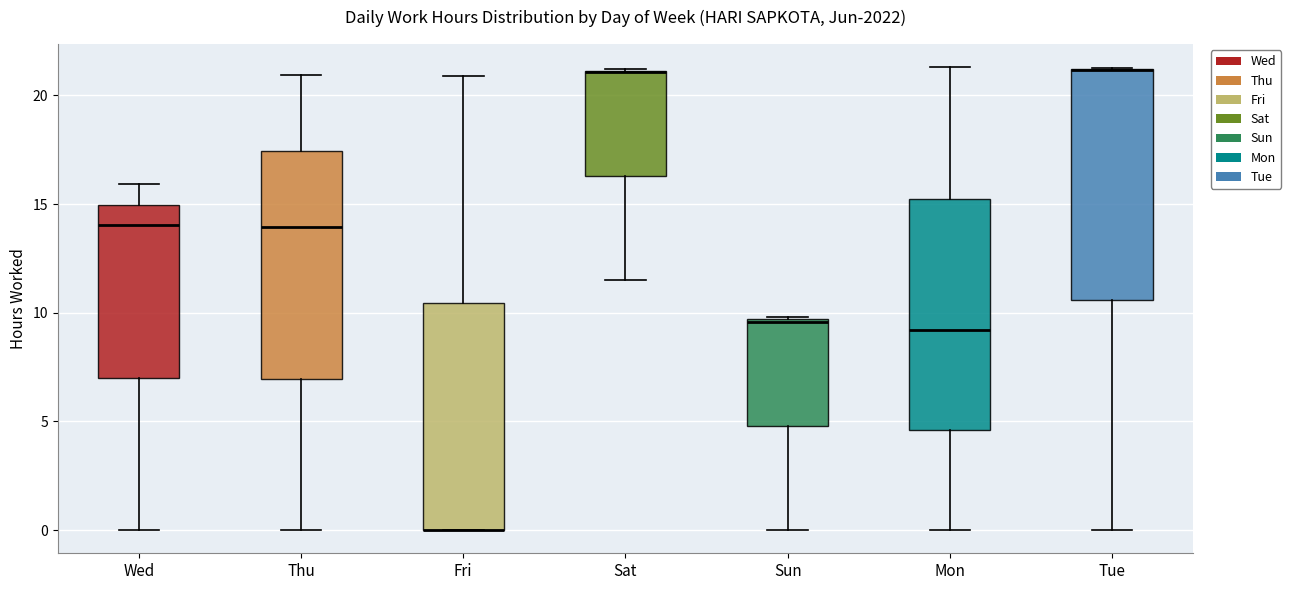

Reading left to right, read every box against the y-axis: the position of its median line, the range the box covers, and the ends of its whiskers. The values are not printed on the chart, so give them approximately, as read against the axis.

Wed: median 14.0, box 7.0 to 15.0, whiskers 0.0 to 16.0
Thu: median 14.0, box 7.0 to 17.5, whiskers 0.0 to 21.0
Fri: median 0.0 (drawn on the box's lower edge), box 0.0 to 10.5, whiskers 0.0 to 21.0
Sat: median 21.0 (drawn on the box's upper edge), box 16.5 to 21.0, whiskers 11.5 to 21.0
Sun: median 9.5, box 5.0 to 9.5, whiskers 0.0 to 10.0
Mon: median 9.0, box 4.5 to 15.0, whiskers 0.0 to 21.5
Tue: median 21.0 (drawn on the box's upper edge), box 10.5 to 21.0, whiskers 0.0 to 21.5